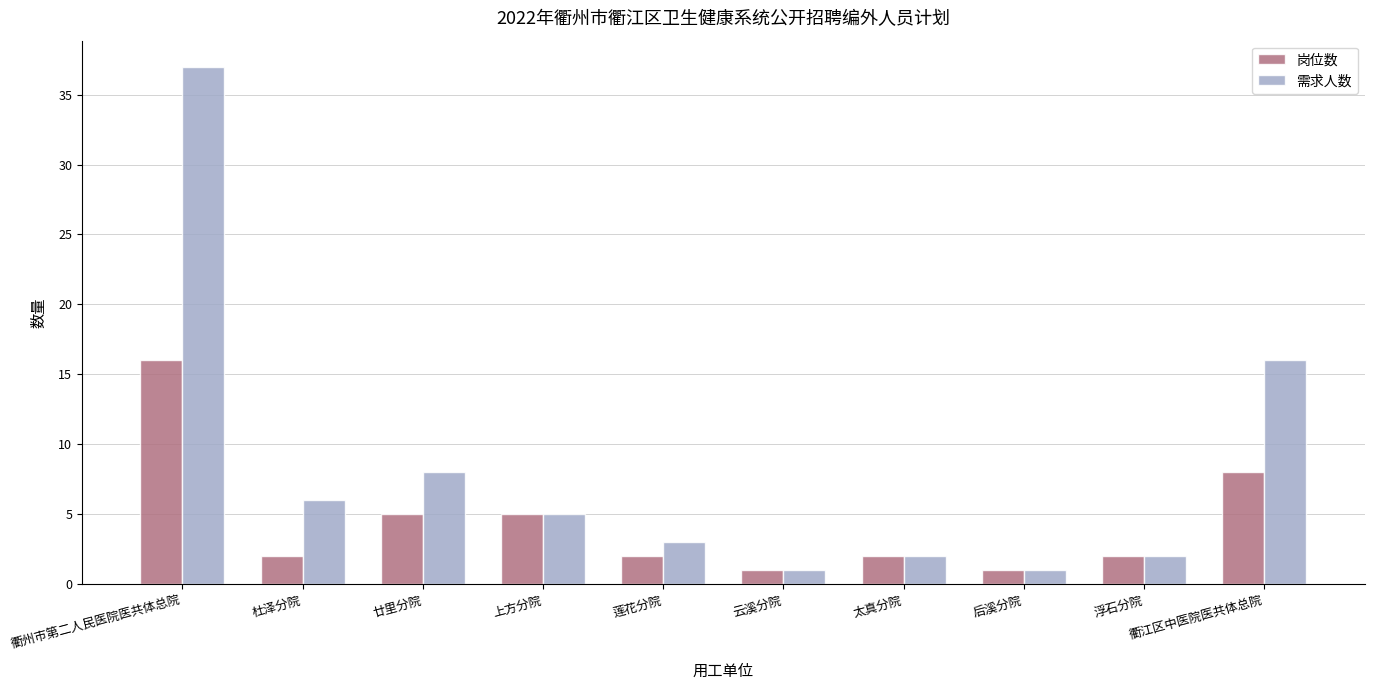

What is the label of the 6th bar from the right?

莲花分院